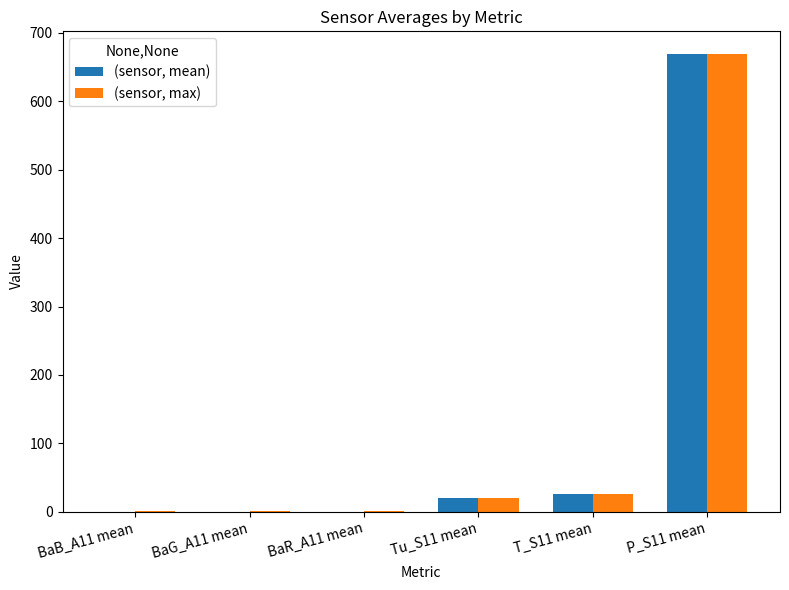

At which category is the sum across all series the highest?

P_S11 mean